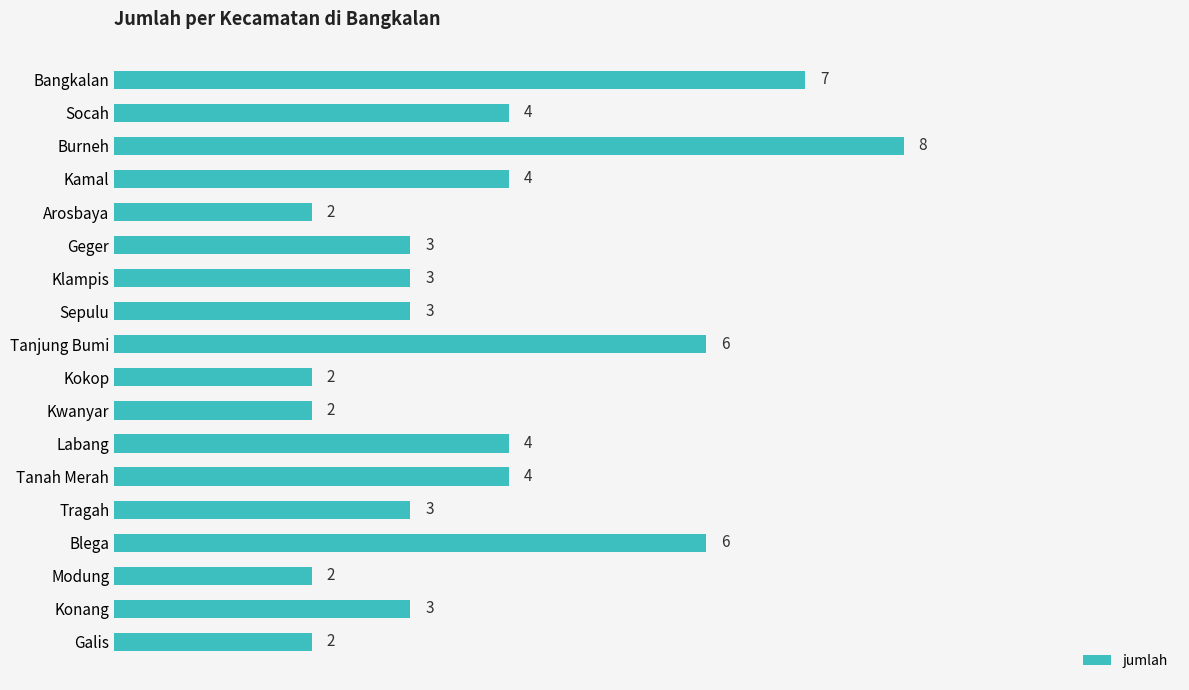

What is the difference between the maximum and second lowest values?

6